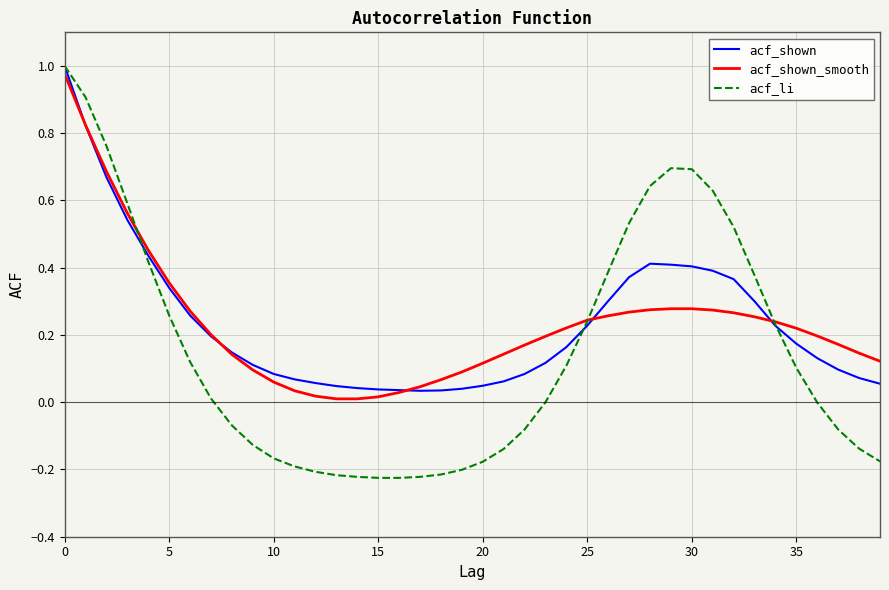

Which series ends up on top after the final intersection of acf_shown and acf_shown_smooth?

acf_shown_smooth